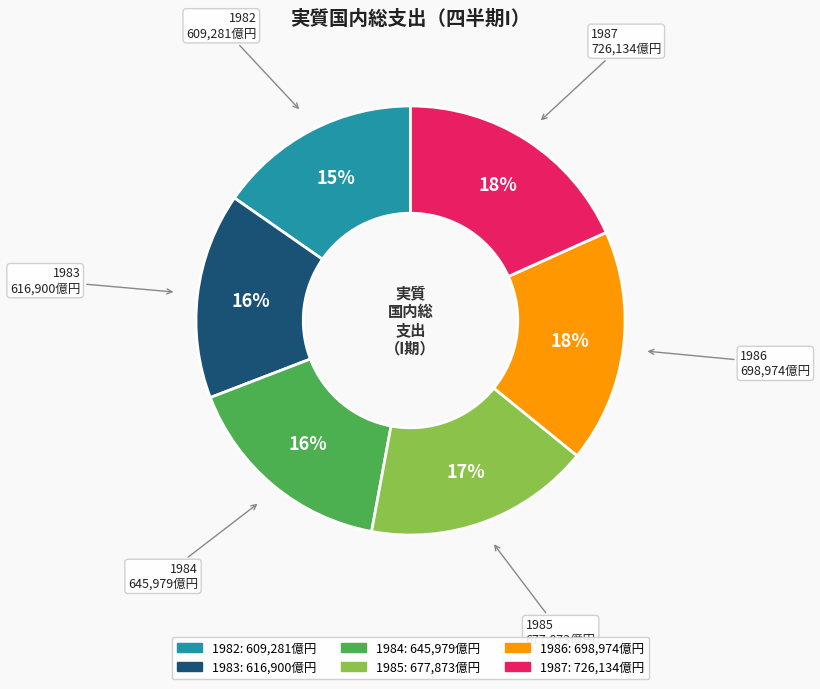

Does any single category account for the majority?

No